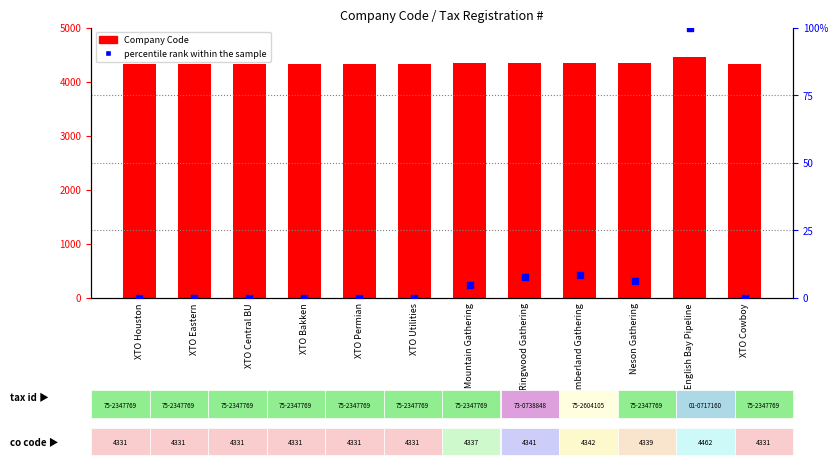

What are all the series names shown in the legend?

Company Code, percentile rank within the sample